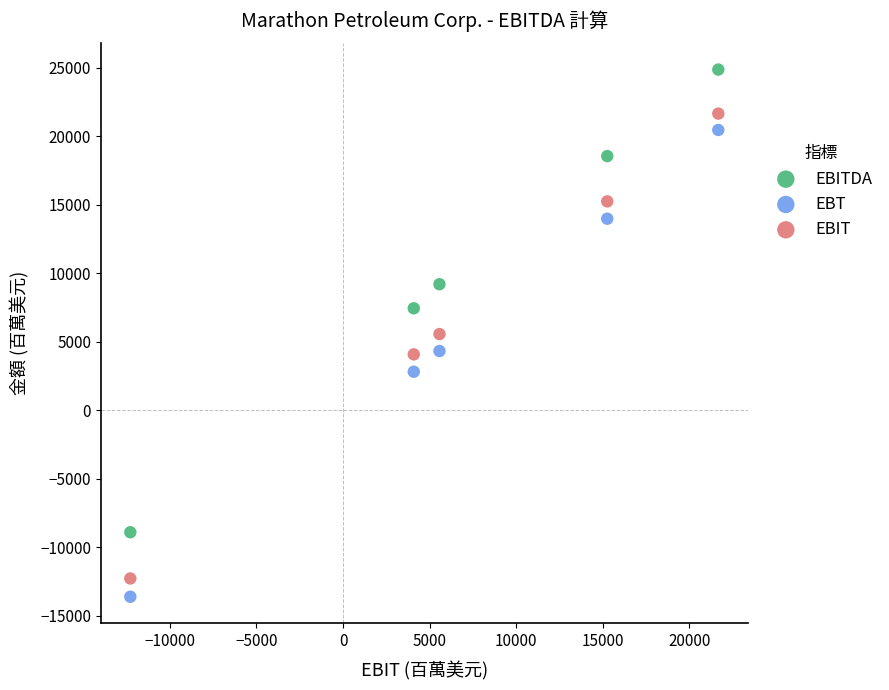

Which series has the widest spread of Y values?

EBT